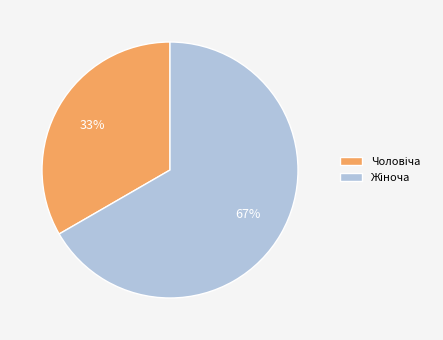

To the nearest percent, what is the average slice percentage?

50%